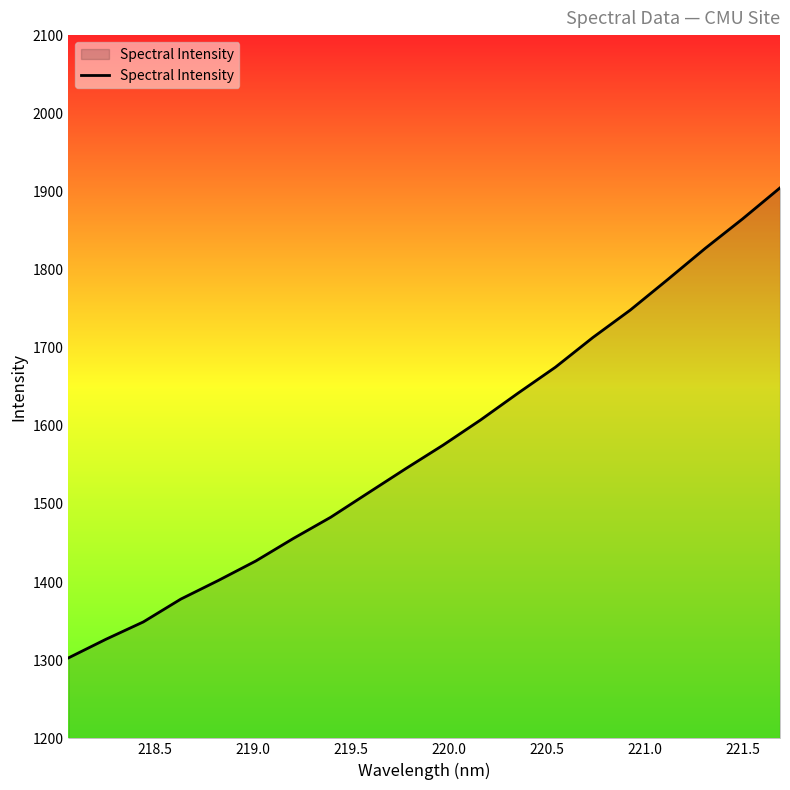

What is the smallest value displayed?

1303.0